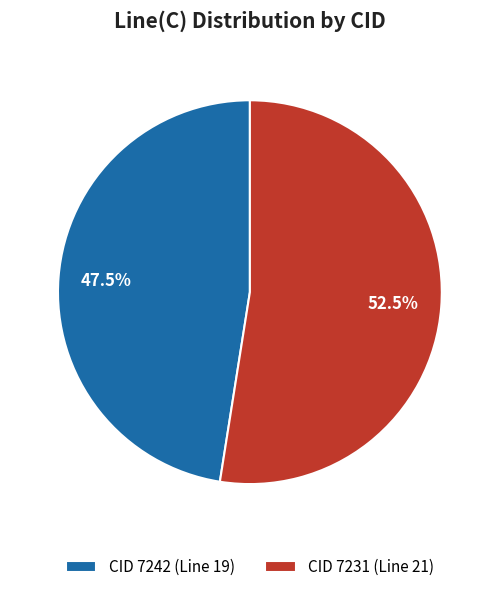

Rank the categories by value from lowest to highest.

CID 7242, CID 7231